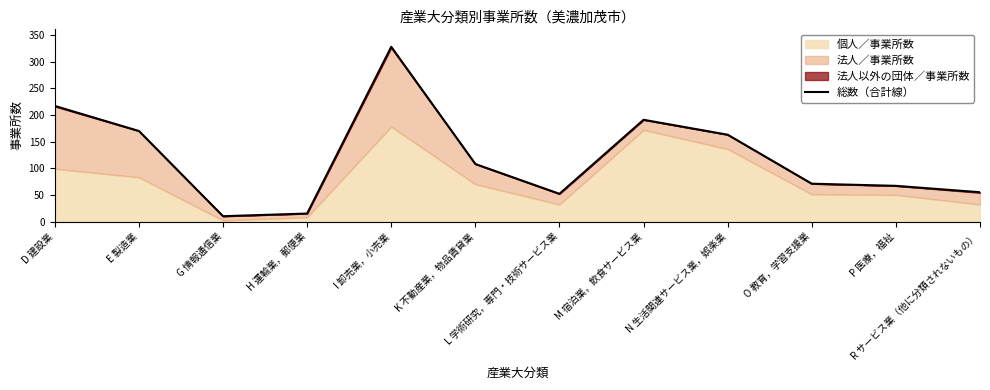

What is the value of the 1st point from the left?

217